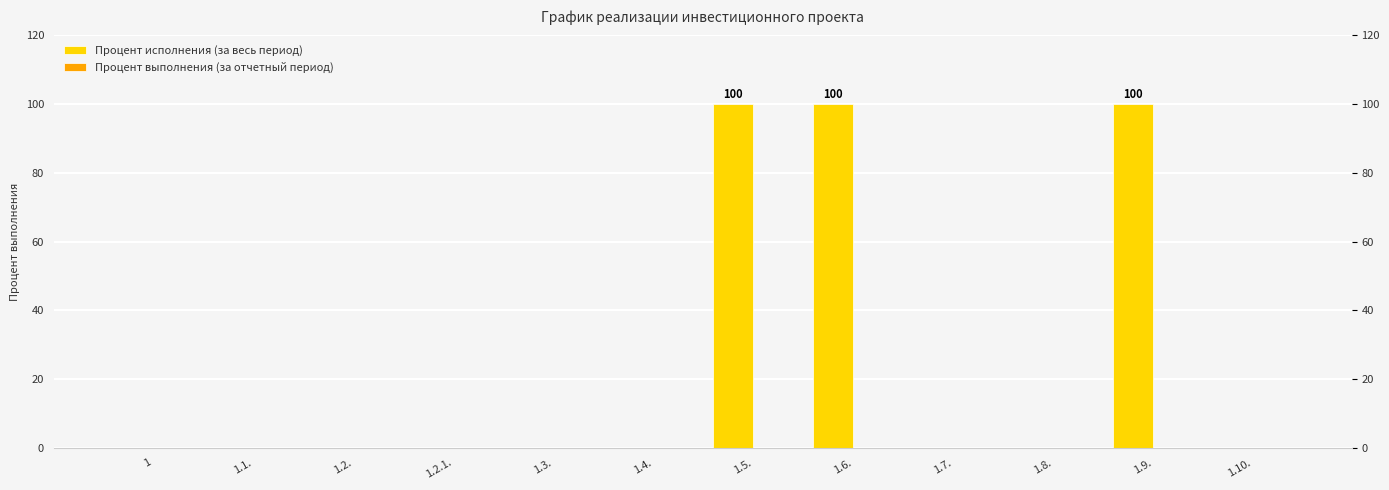

Is it true that the value at 1.6. is 100?

True